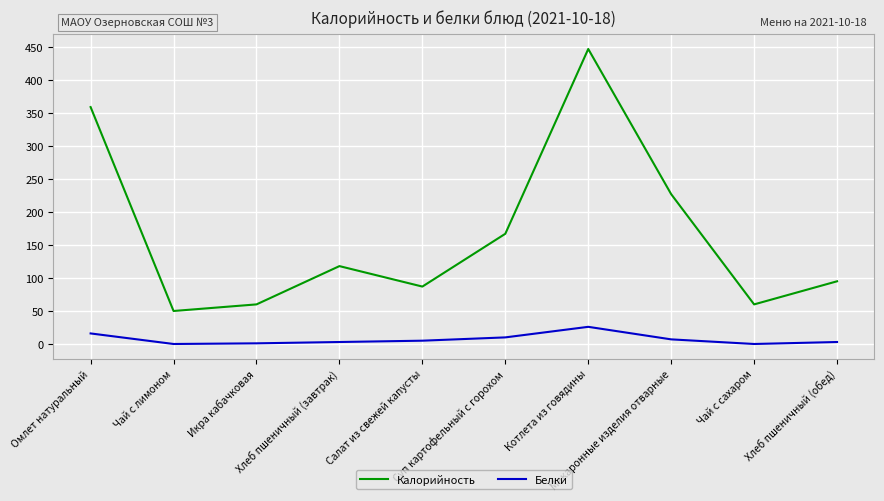

Which series has the widest spread of values?

Калорийность